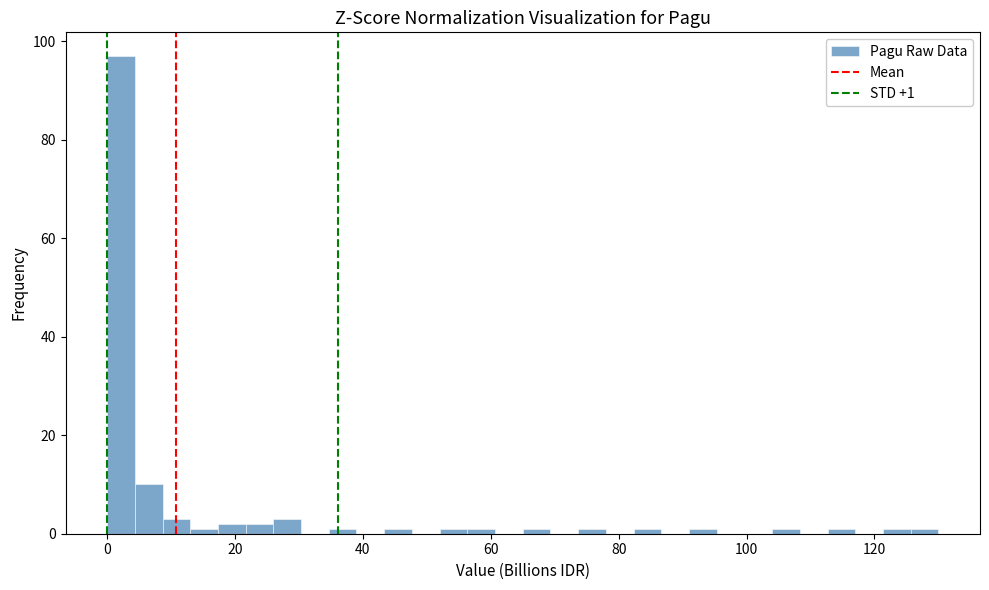

Read against the x-axis, roughly where is the centre of the tallest bar?

2